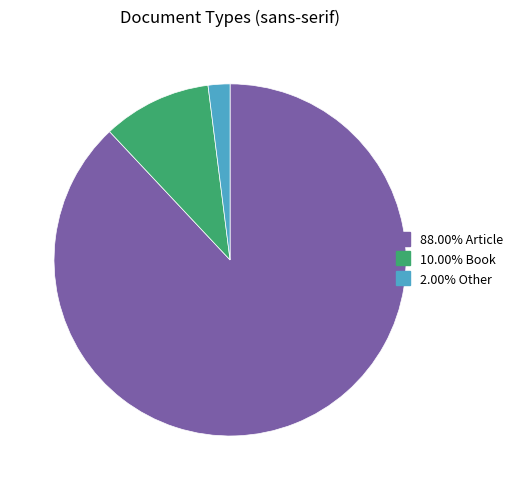

How many segments does this pie chart have?

3